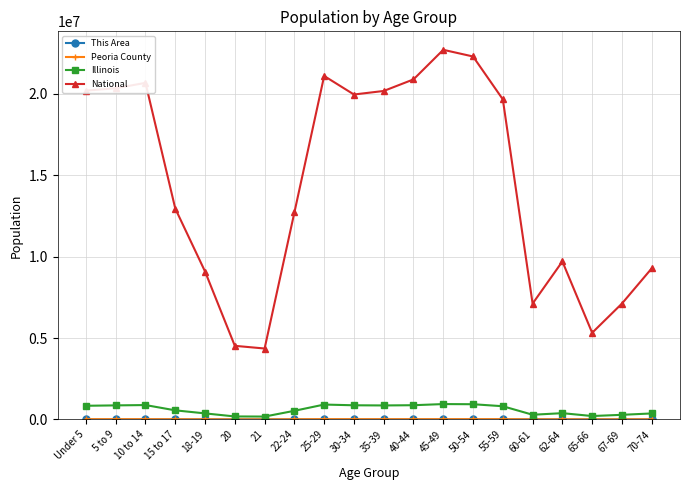

What is the label of the 18th point from the right?

10 to 14